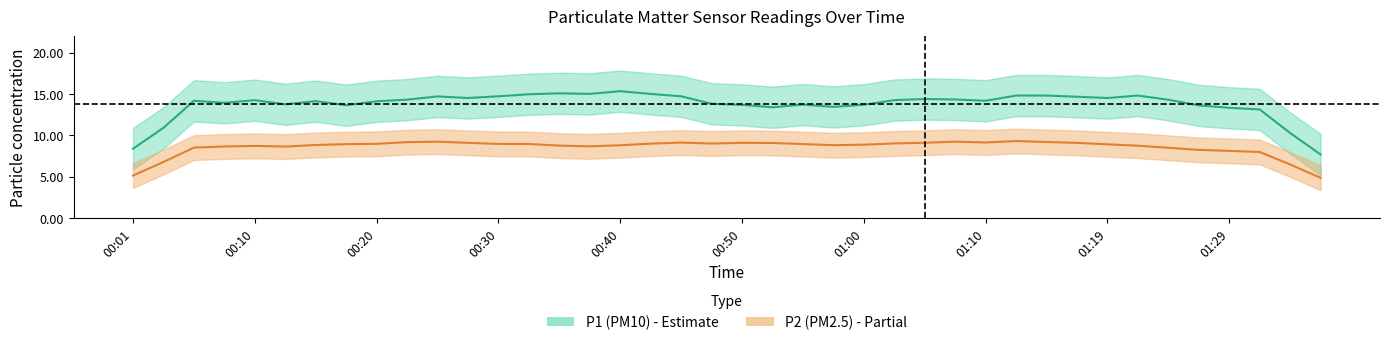

What position from the right is 00:25?

30